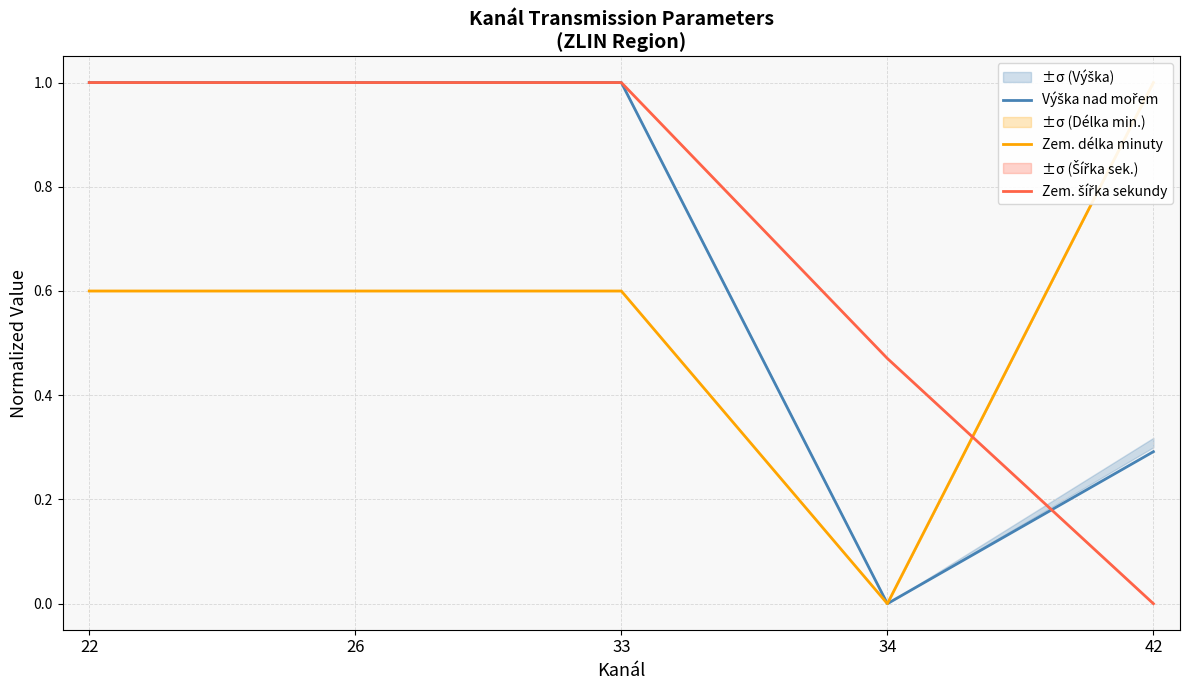

How many lines are shown in the chart?

3